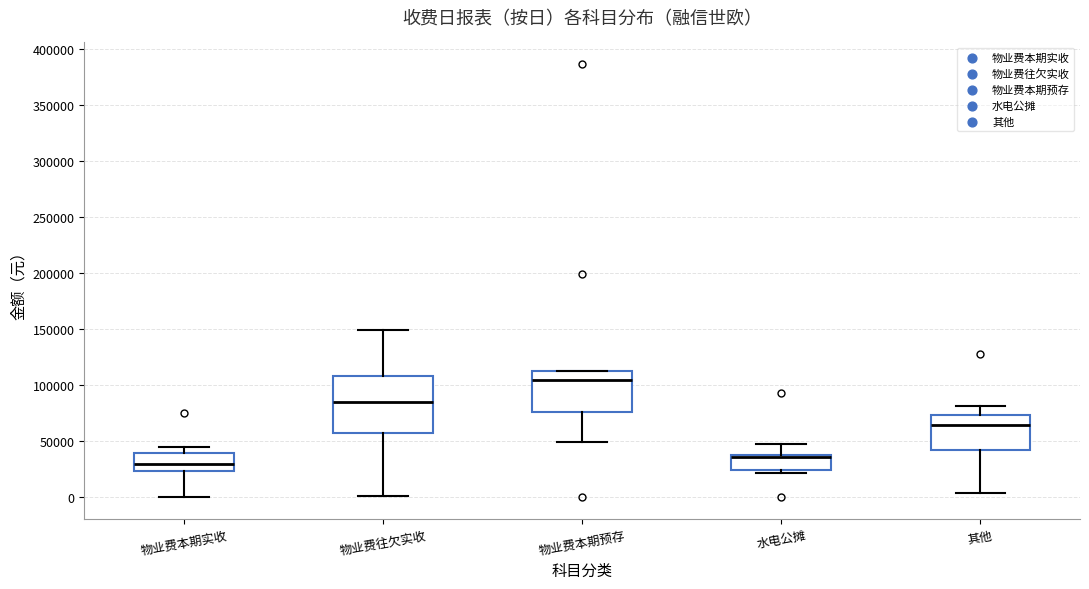

Reading left to right, transcribe this box plot: for each box, give where its median line is, the range the box spans, and where its two whiskers end, as read against the y-axis. The values are not printed on the chart, so give them approximately, as read against the axis.

物业费本期实收: median 30000, box 25000 to 40000, whiskers 0 to 45000
物业费往欠实收: median 85000, box 55000 to 110000, whiskers 0 to 150000
物业费本期预存: median 105000, box 75000 to 115000, whiskers 50000 to 115000
水电公摊: median 35000 (drawn on the box's upper edge), box 25000 to 35000, whiskers 20000 to 45000
其他: median 65000, box 40000 to 75000, whiskers 5000 to 80000